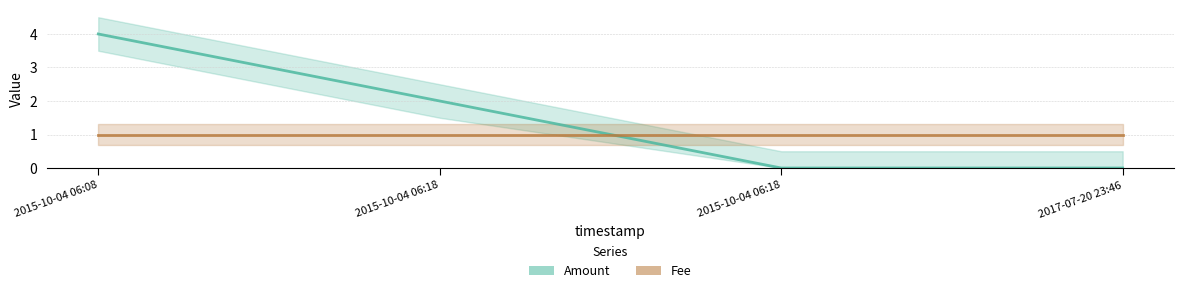

Rank the categories by value from lowest to highest.

2015-10-04 06:18, 2017-07-20 23:46, 2015-10-04 06:18, 2015-10-04 06:08